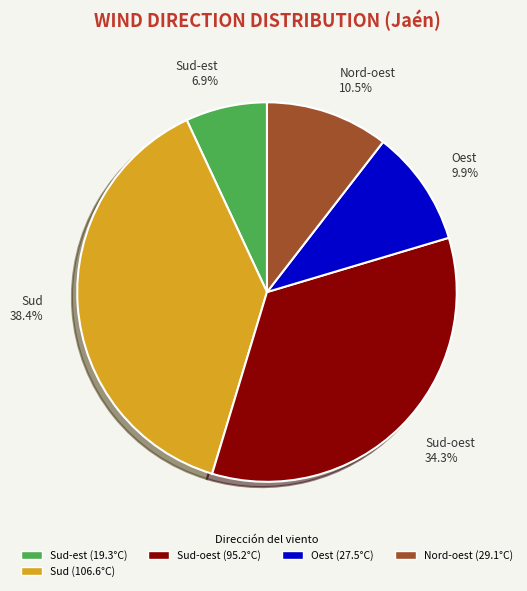

Is there a majority slice in this chart?

No